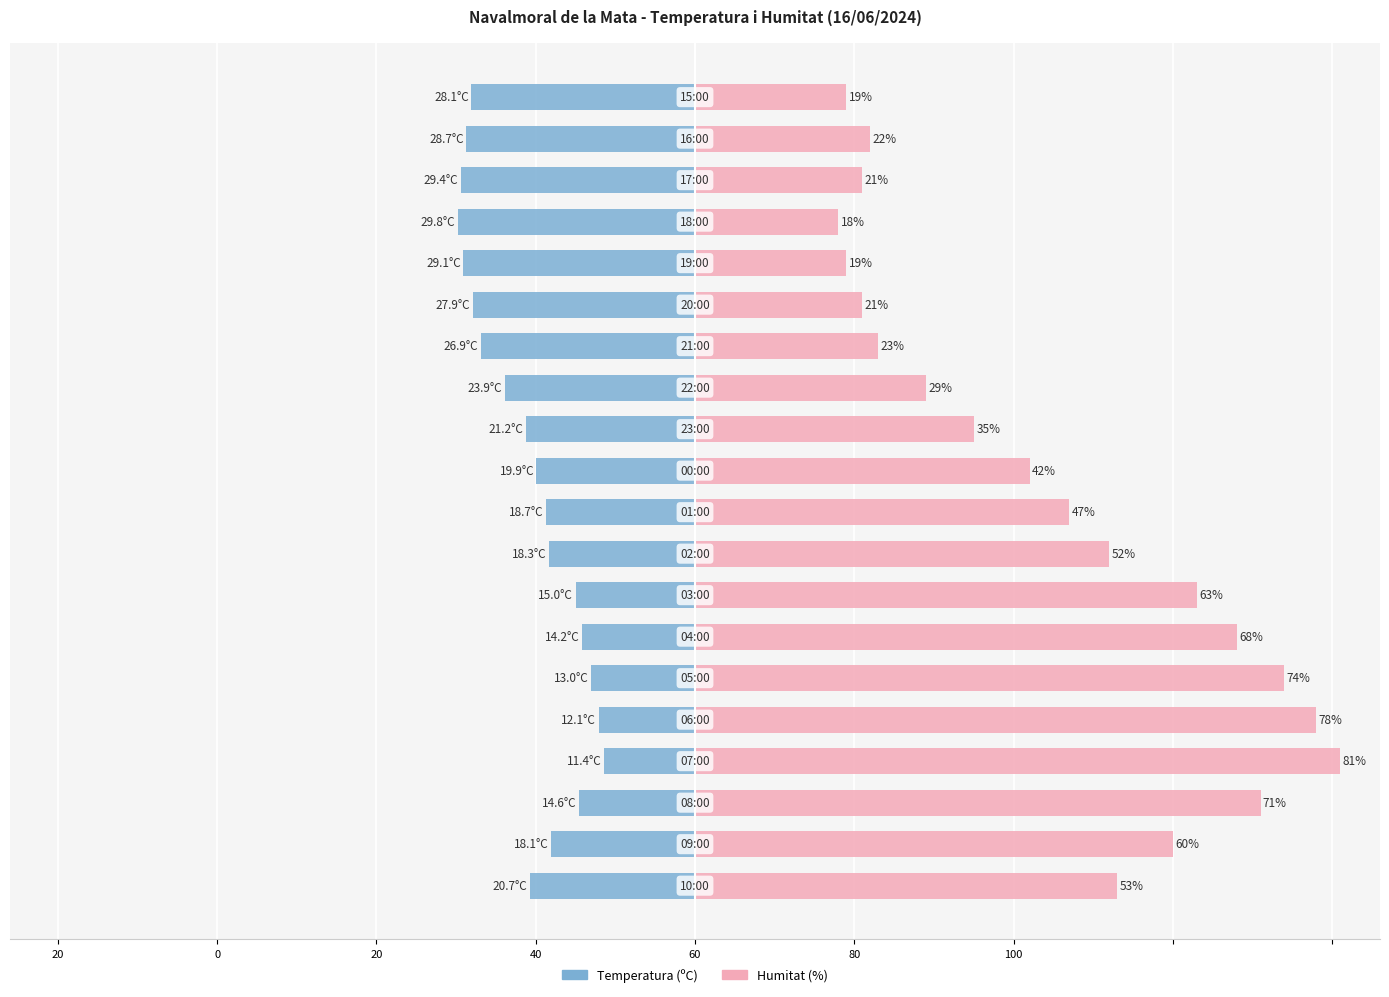

What is the maximum value shown in the chart?

81.0